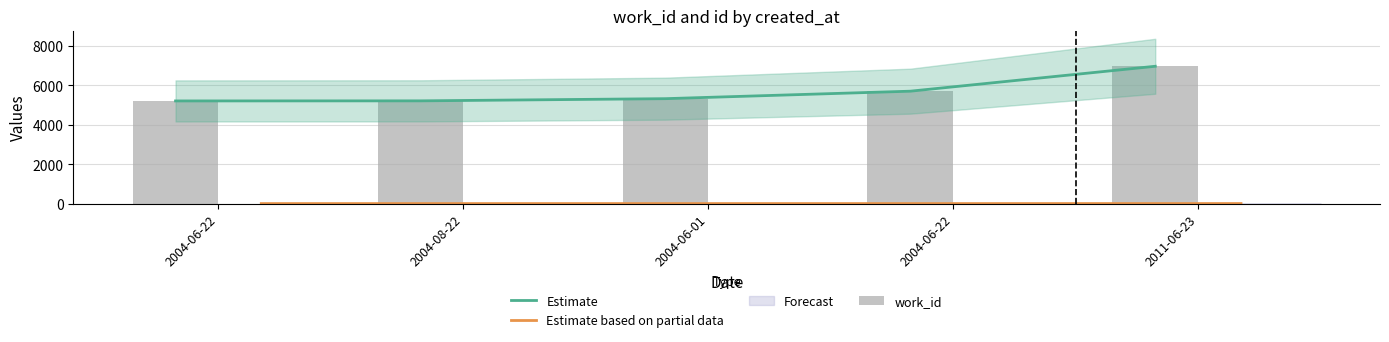

The value of Estimate based on partial data at 2004-08-22 is 6.7. True or false?

False